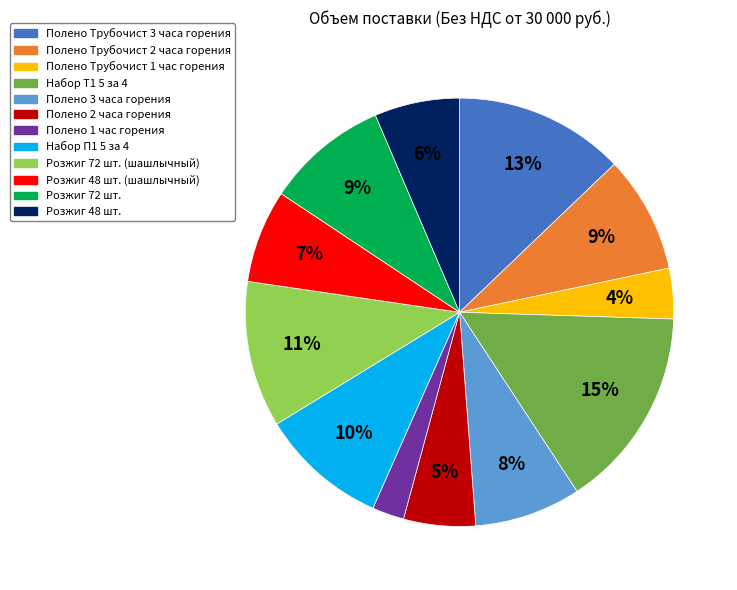

To the nearest percent, what is the average slice percentage?

8%